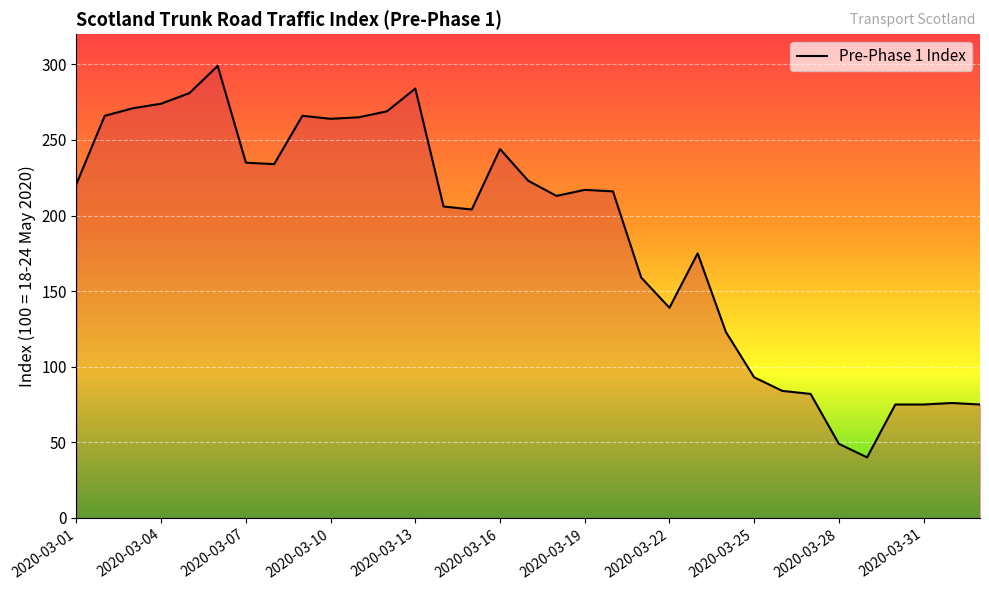

What is the smallest value displayed?

40